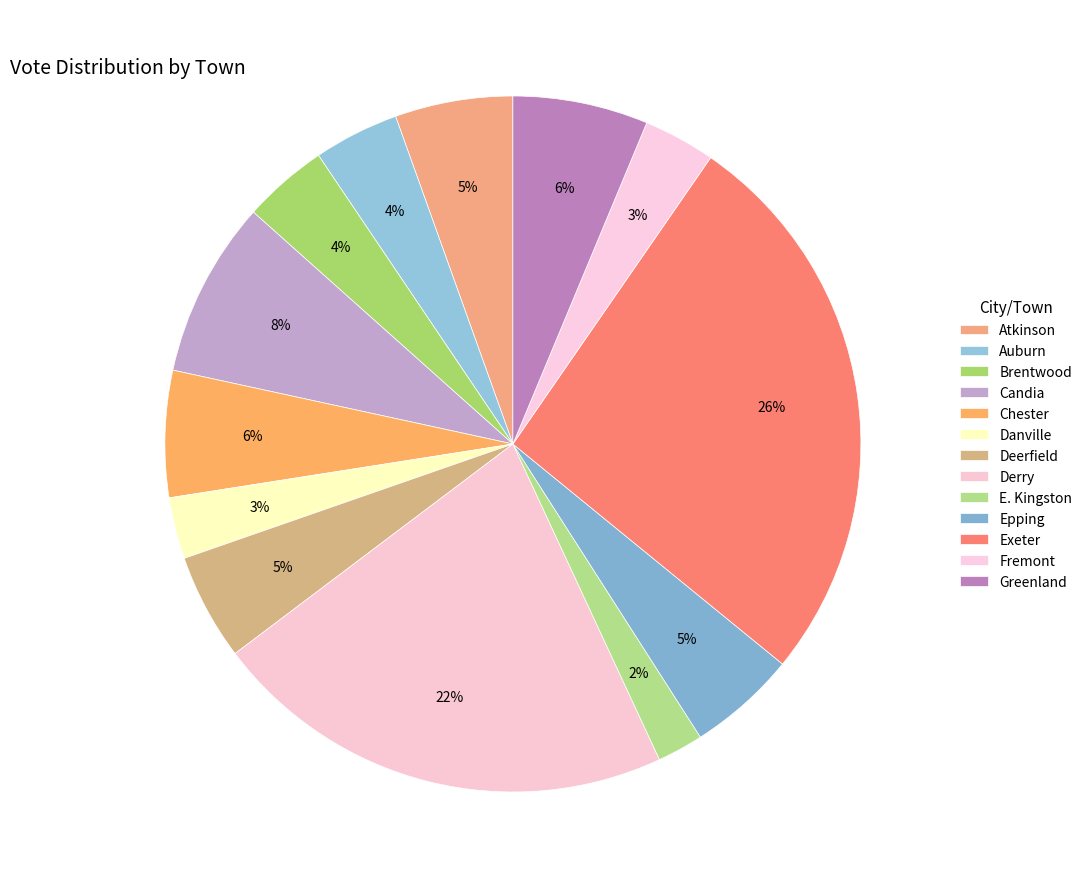

True or false: Epping accounts for 5% of the total.

True